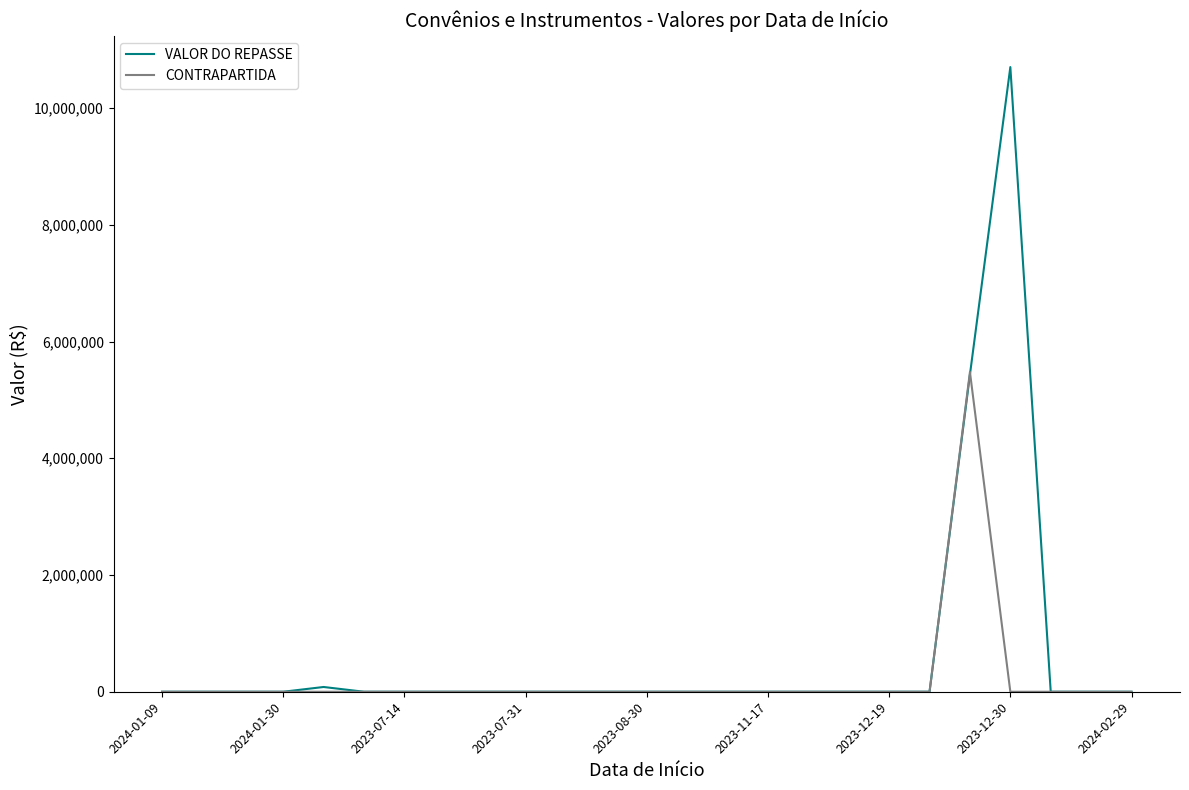

What is the highest value of the CONTRAPARTIDA series?

5477757.2